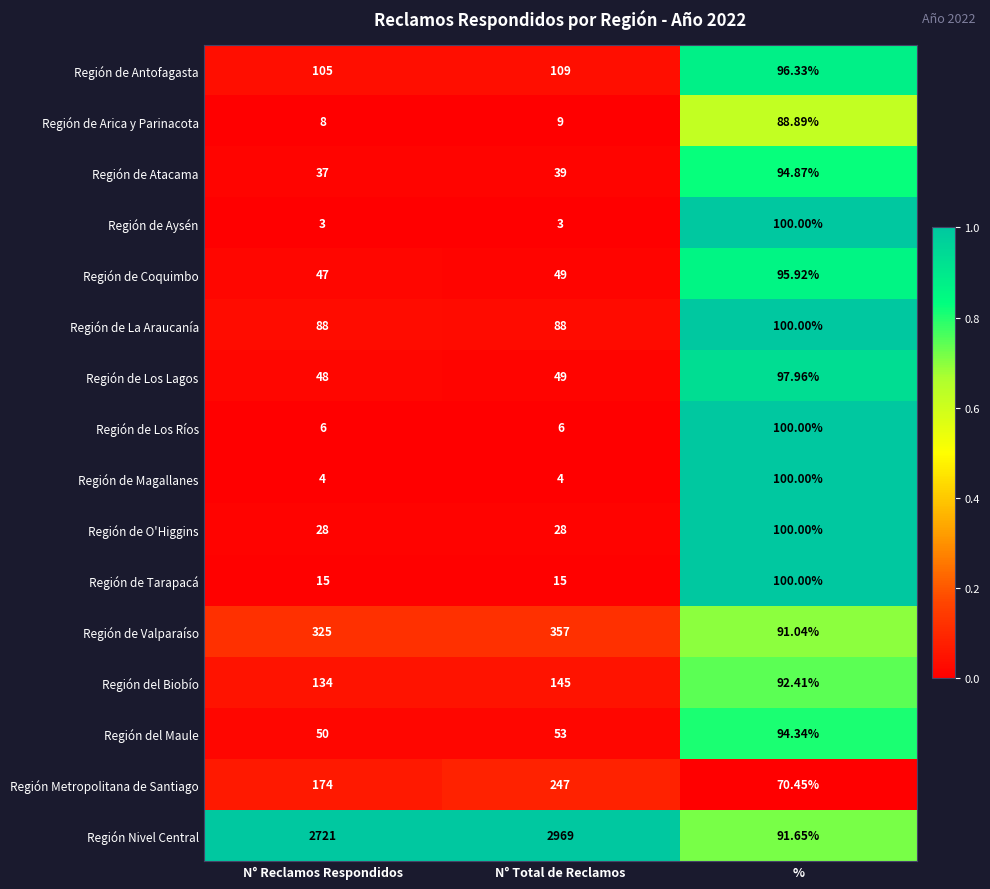

Between N° Total de Reclamos and %, which series saw the biggest shift?

Región Nivel Central